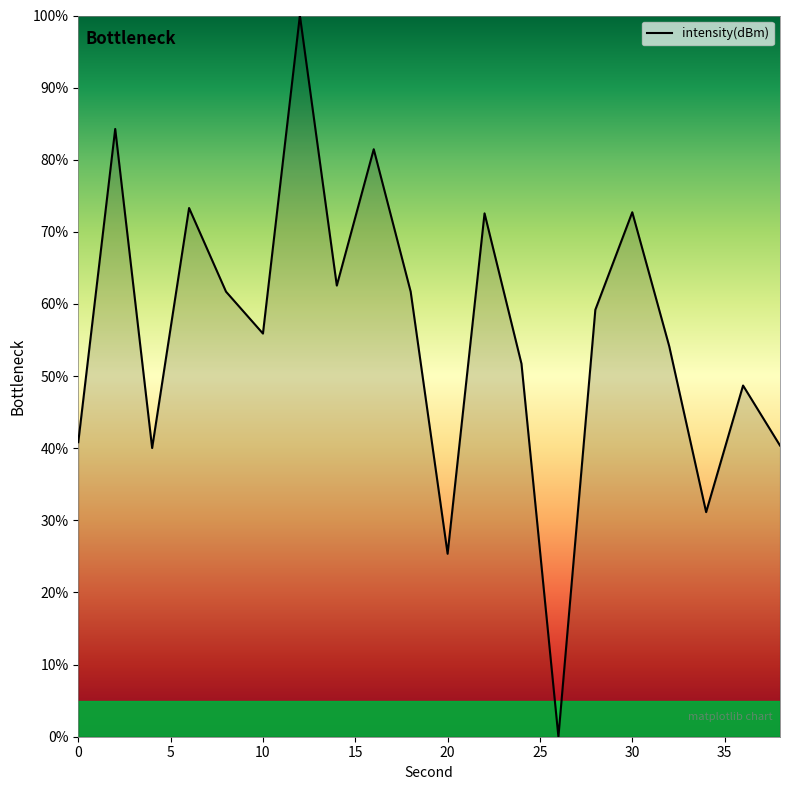

What is the difference between the maximum and minimum values?

100.0